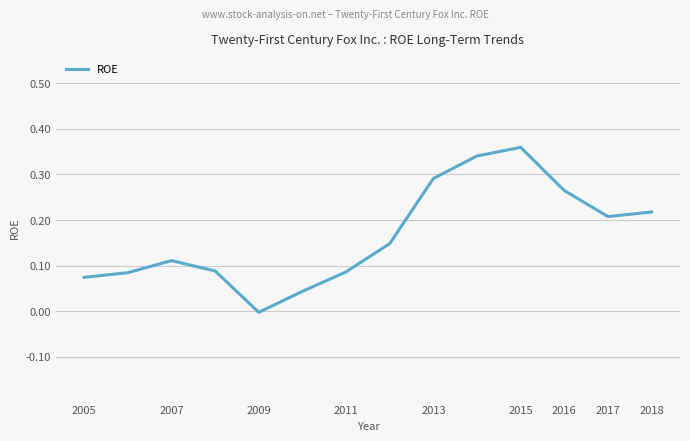

At which category does the data reach its first local valley?

2009